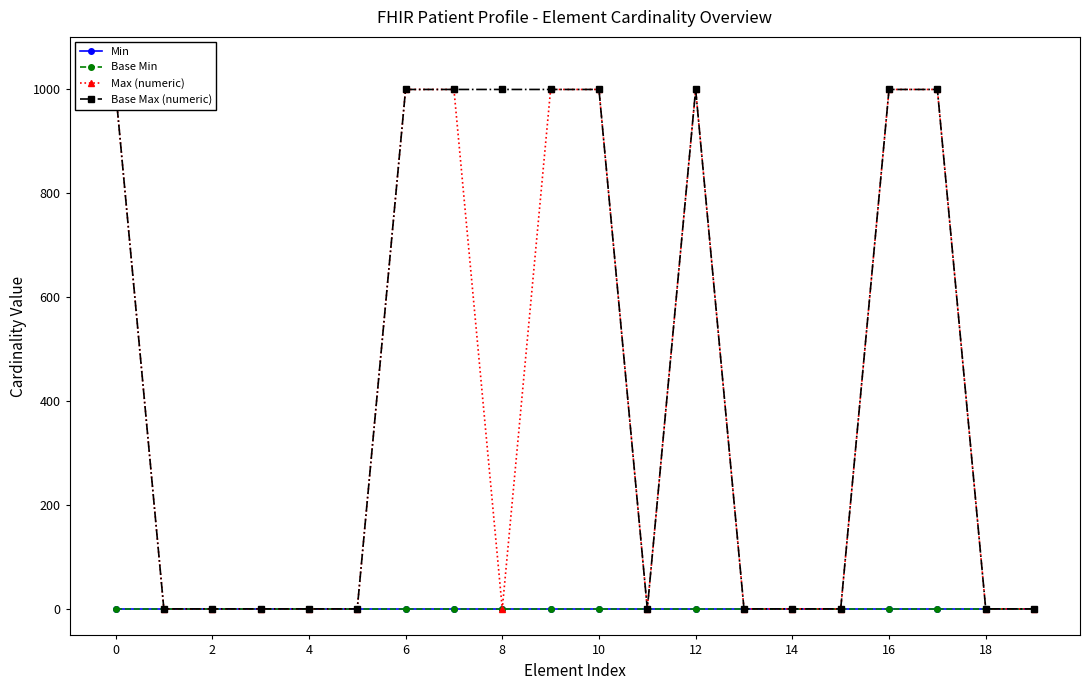

How many lines are shown in the chart?

4